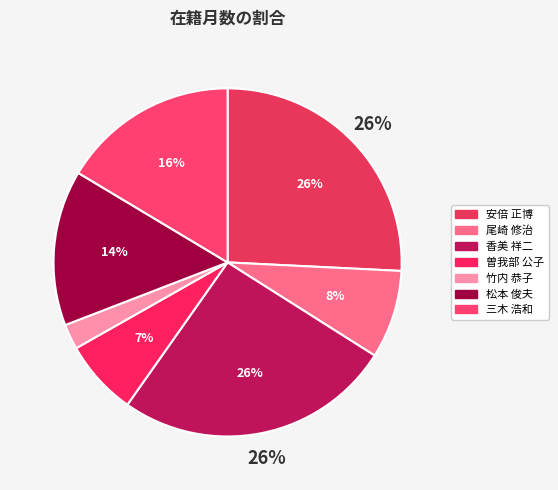

What is the largest slice in the pie chart?

安倍 正博